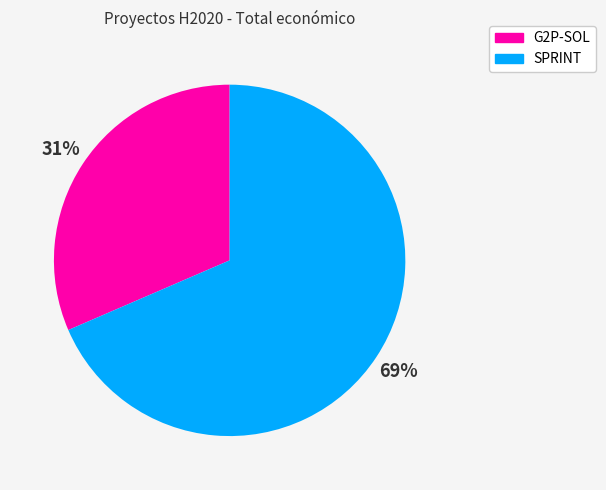

To the nearest percent, what percentage of the pie is SPRINT?

69%